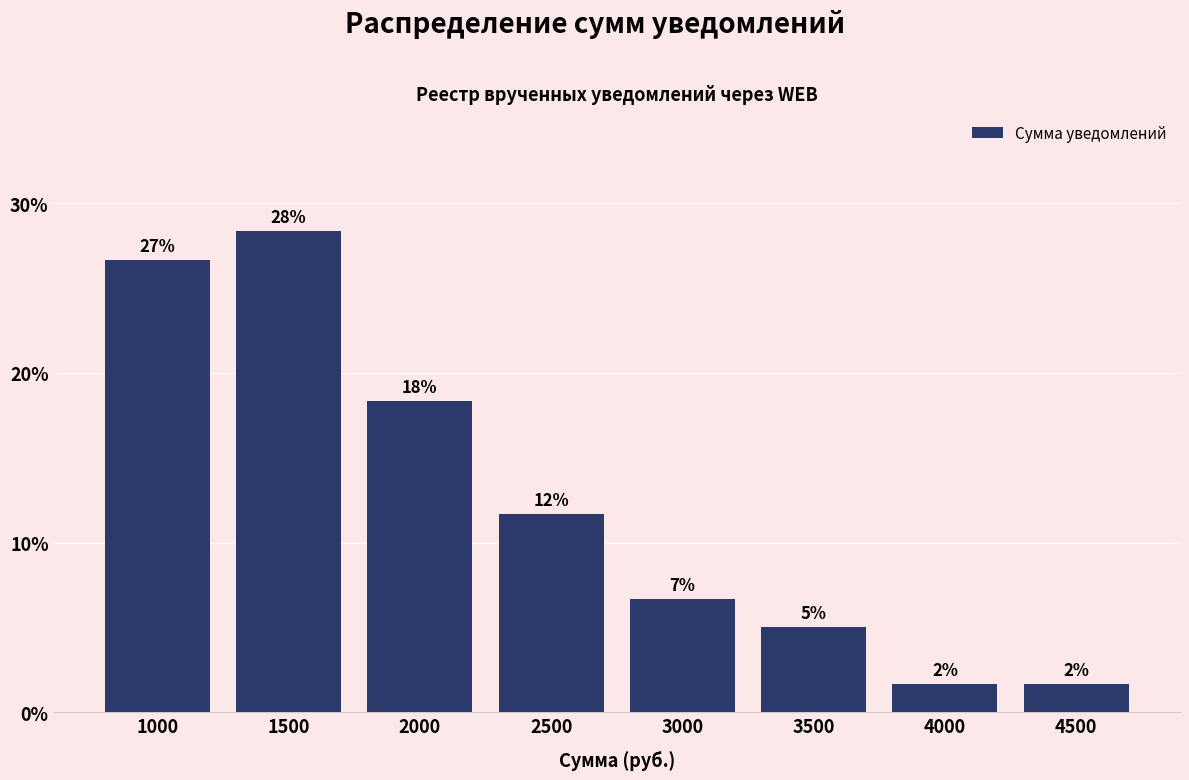

Are the bars horizontal?

No